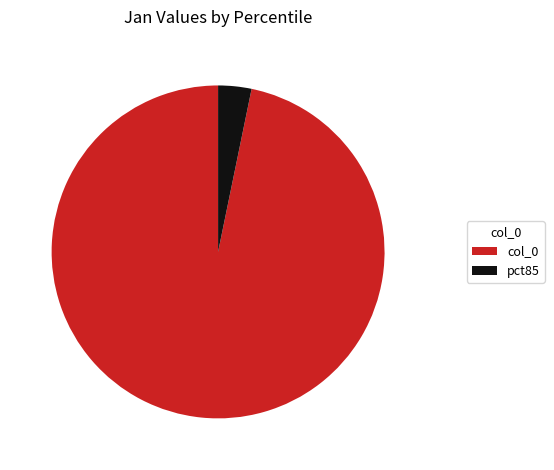

What is the smallest slice in the pie chart?

pct85